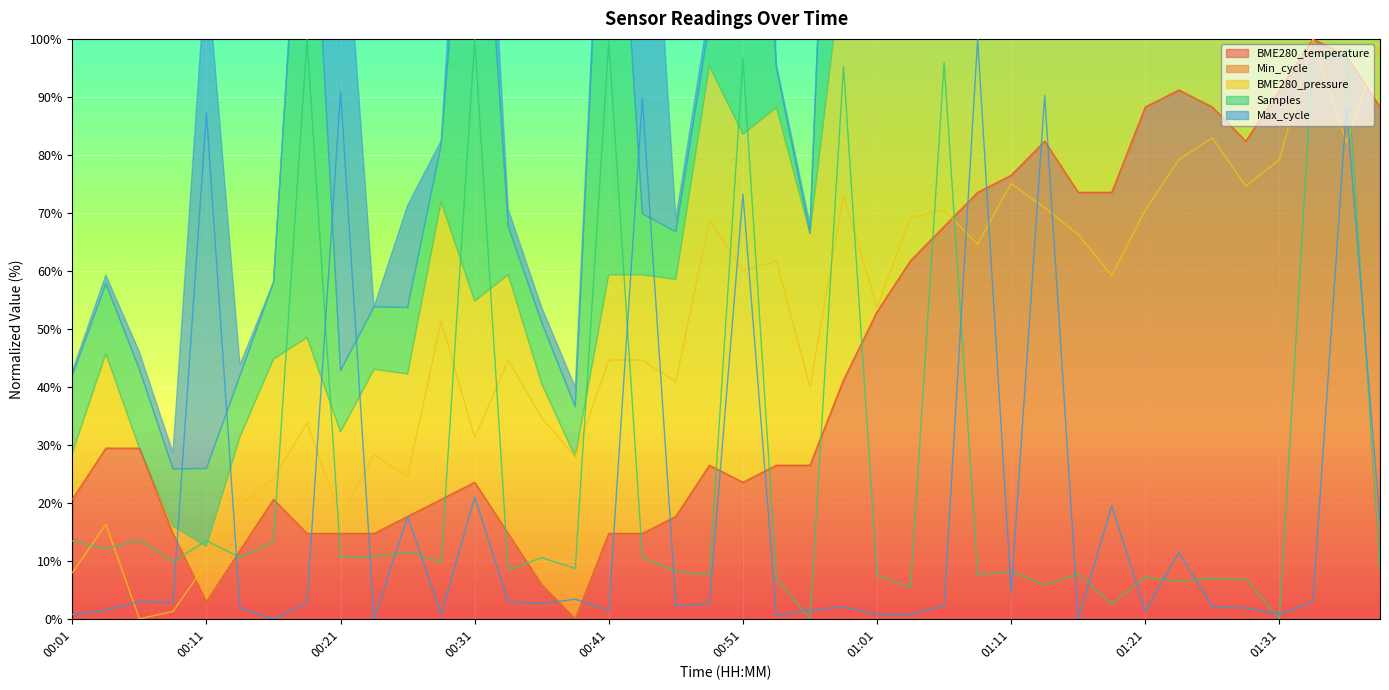

What is the sum of the Samples values at 00:33 and 00:36?

18.9